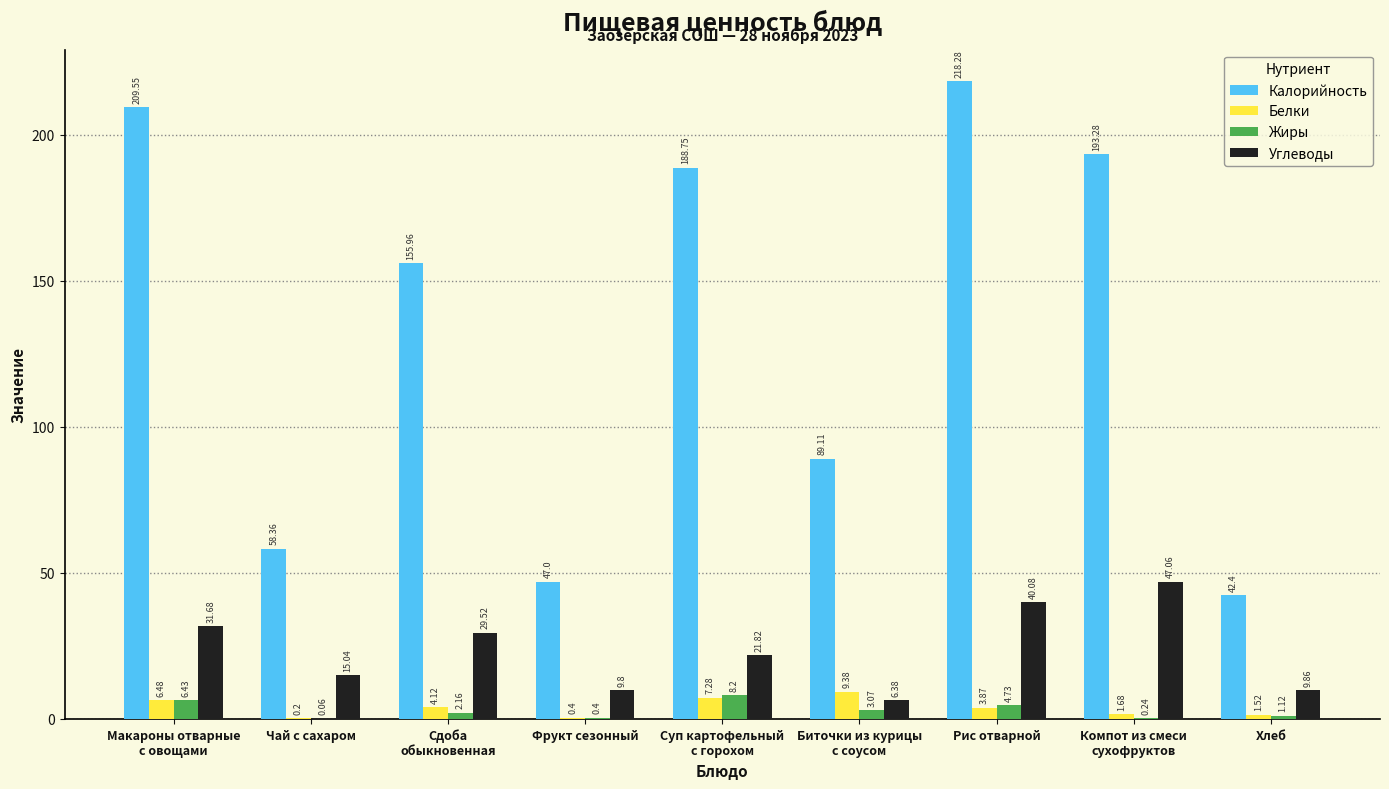

At which category is the sum across all series the highest?

Рис отварной